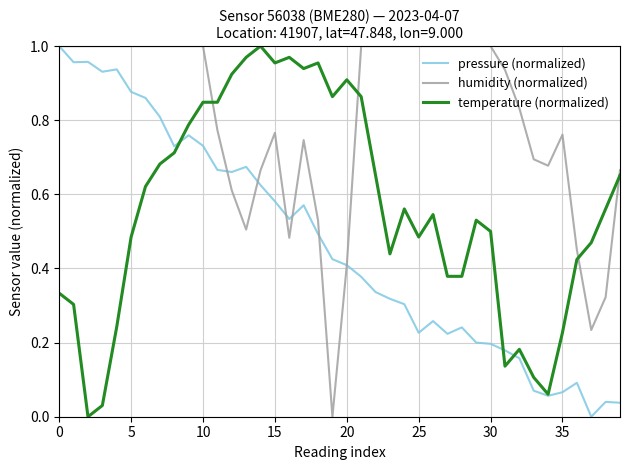

Rank the series by their average value, from lowest to highest.

pressure (normalized), temperature (normalized), humidity (normalized)